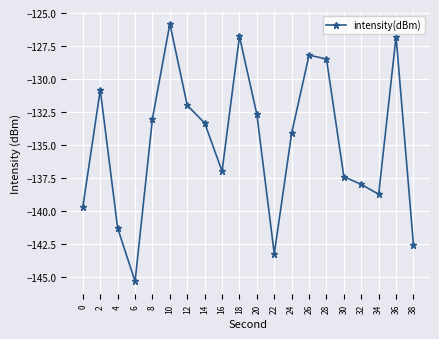

What is the smallest value displayed?

-145.3